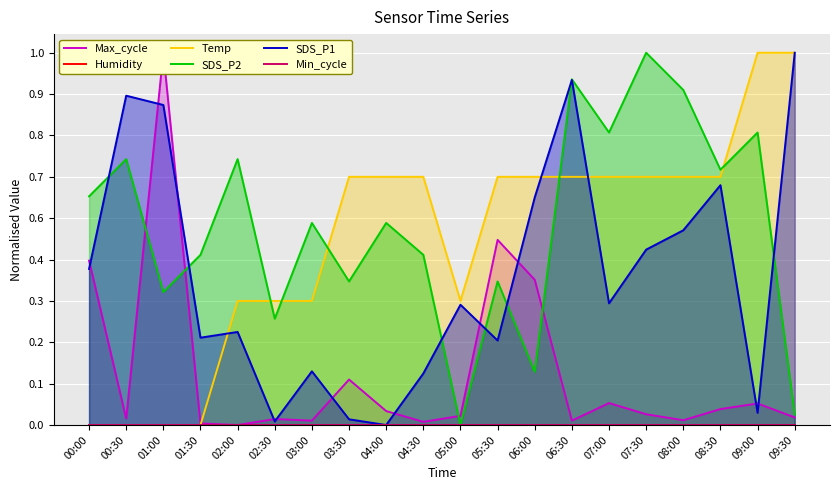

How many intersections are there between SDS_P1 and Max_cycle?

11